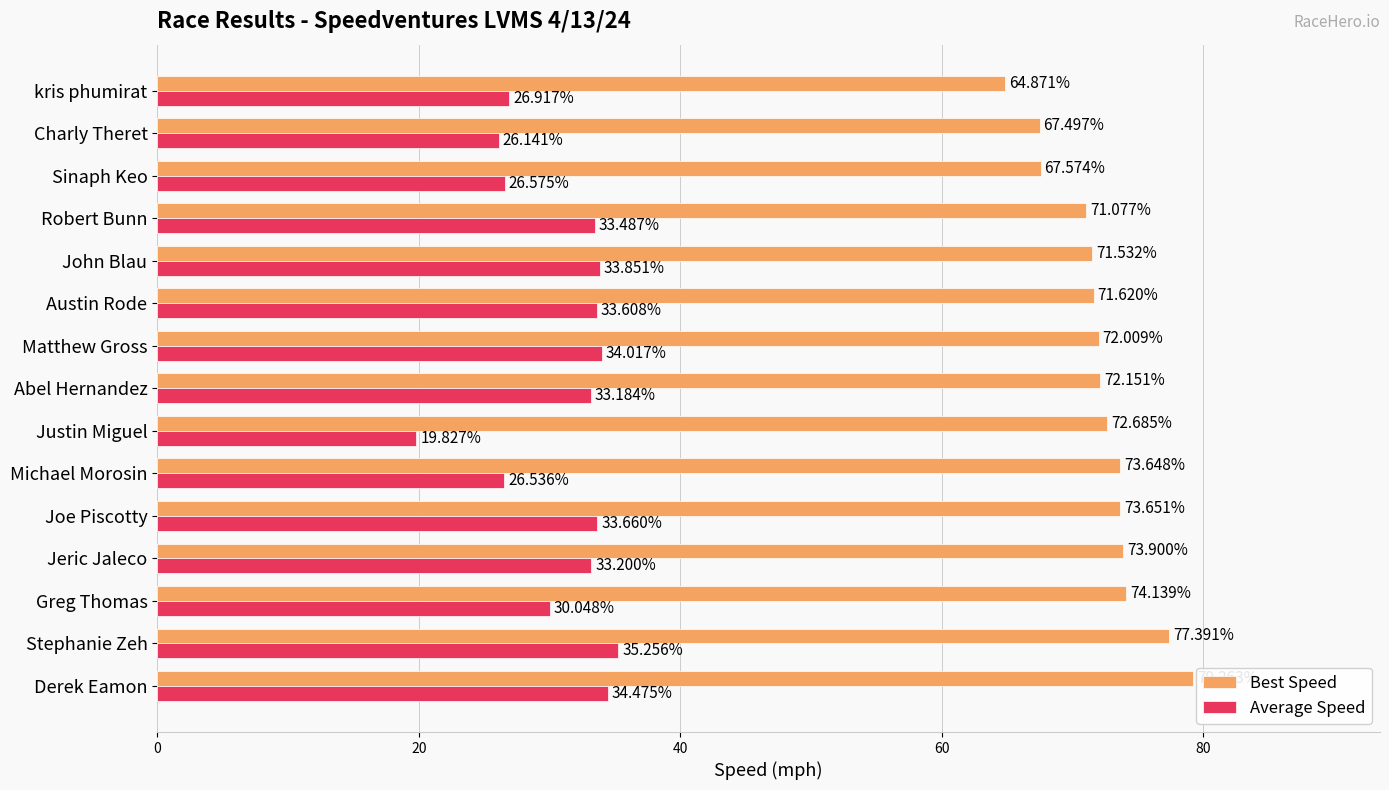

Which series has the largest total across all categories?

Best Speed